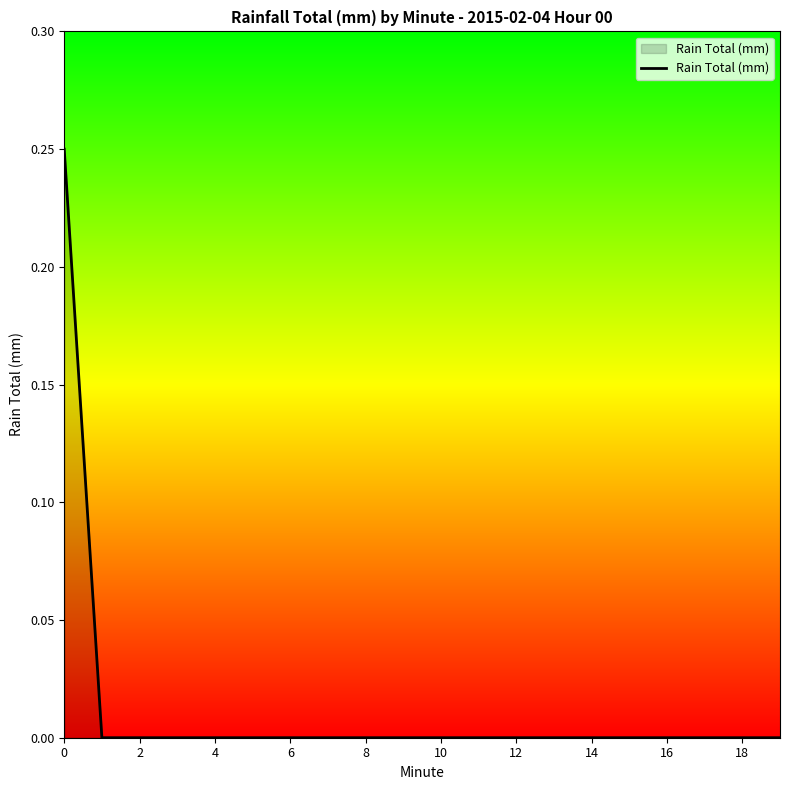

Reading right to left, list all the values displayed in this chart.

0.0	0.0	0.0	0.0	0.0	0.0	0.0	0.0	0.0	0.0	0.0	0.0	0.0	0.0	0.0	0.0	0.0	0.0	0.0	0.2